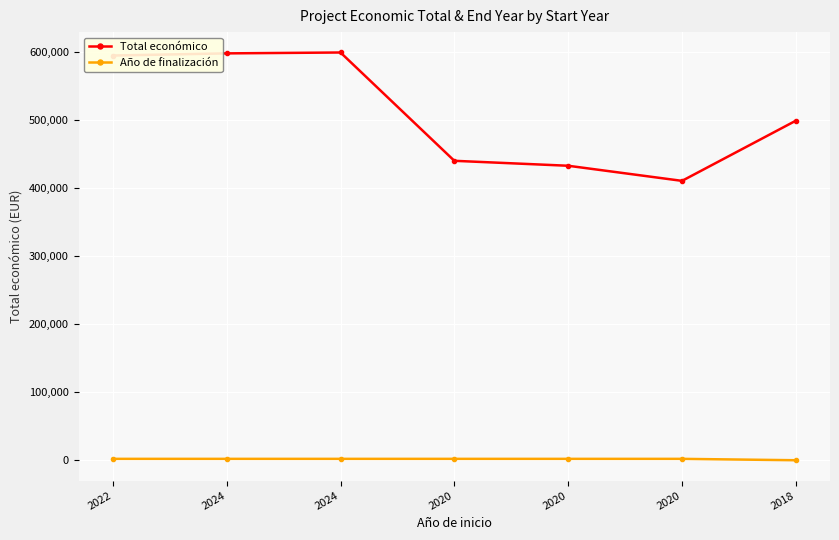

At 2020, list the series in order from largest to smallest.

Total económico, Año de finalización